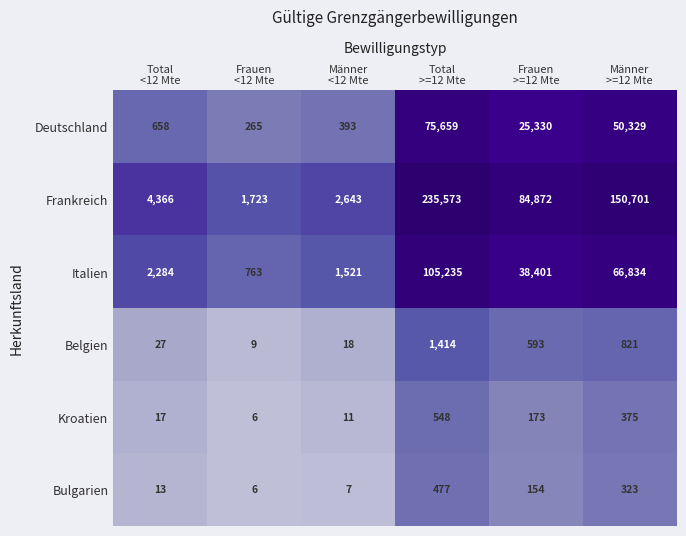

What is the total value across all series at Total
>=12 Mte?

418906